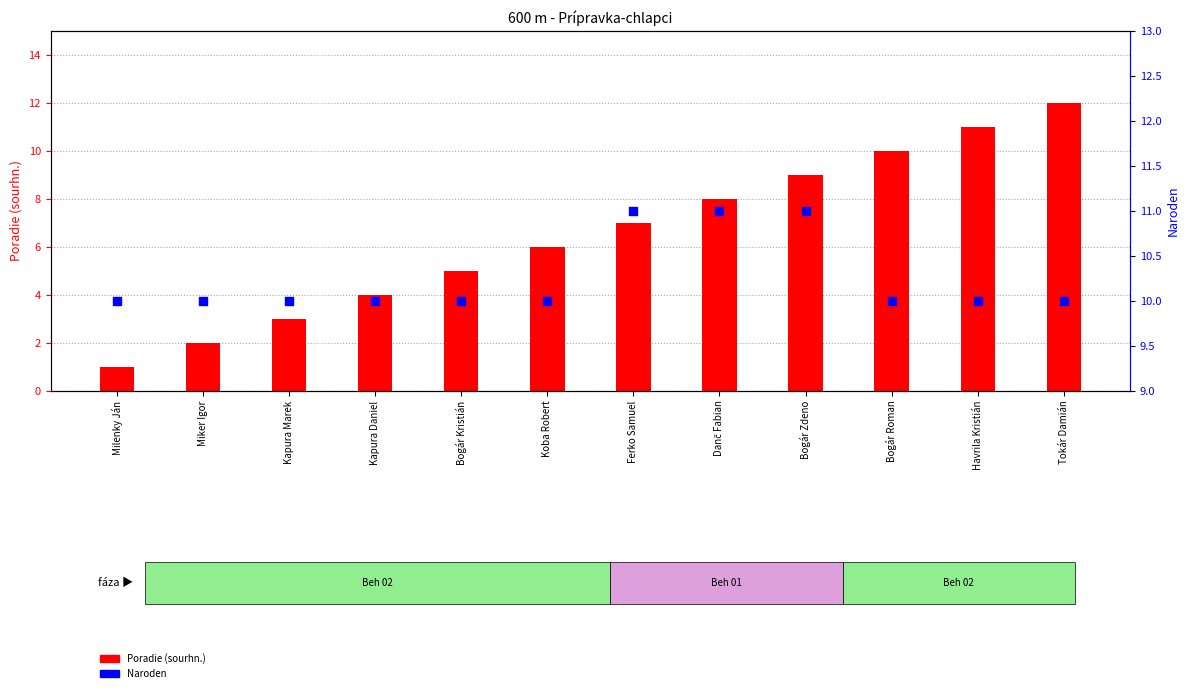

Is the value of Naroden at Bogár Roman greater than the value of Poradie (sourhn.) at Bogár Kristián?

Yes